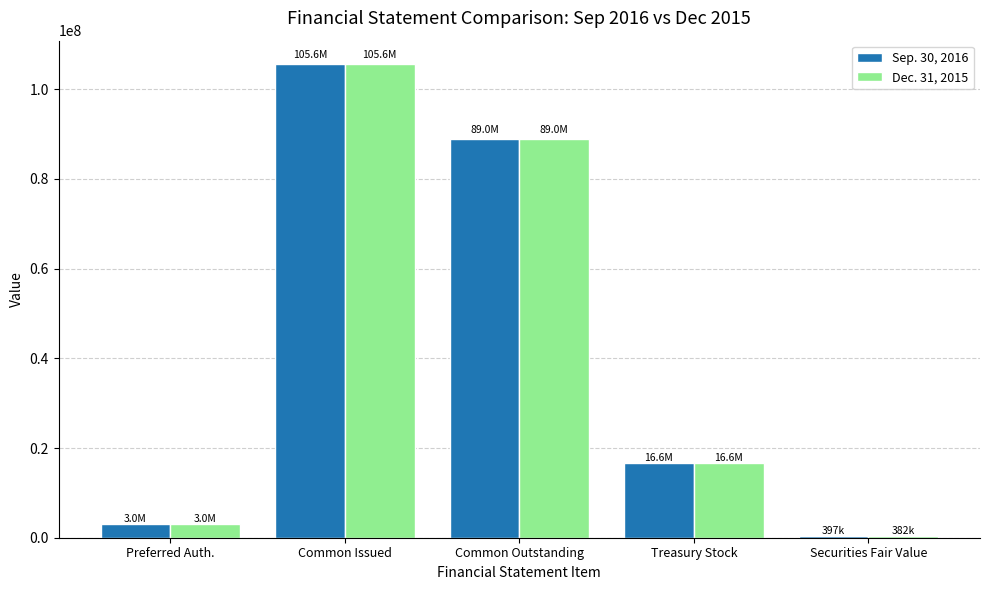

Read the Dec. 31, 2015 value at Securities Fair Value, to the nearest 100.

382300